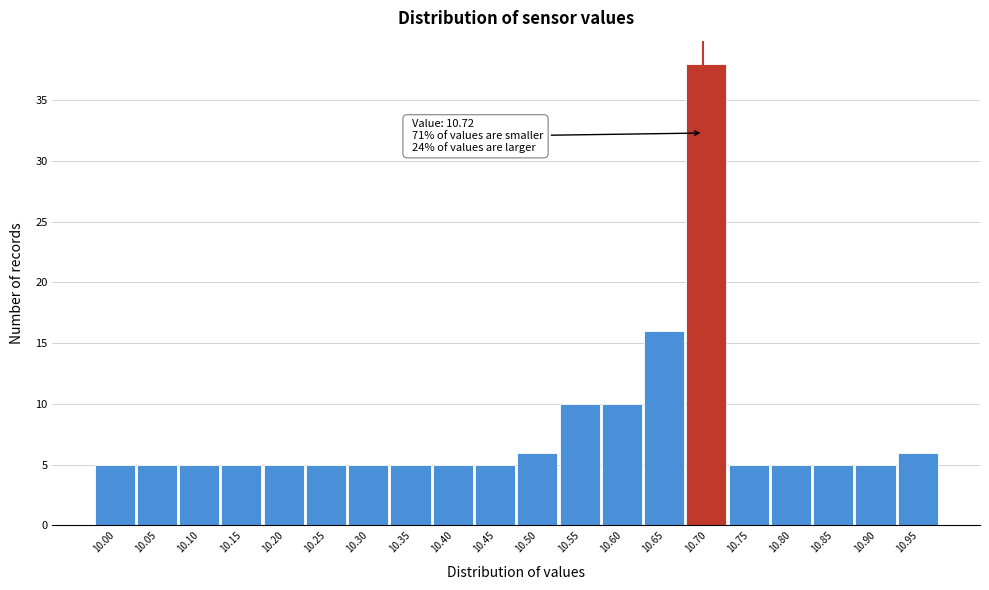

Reading right to left, transcribe all the data shown in this chart.

6	5	5	5	5	38	16	10	10	6	5	5	5	5	5	5	5	5	5	5